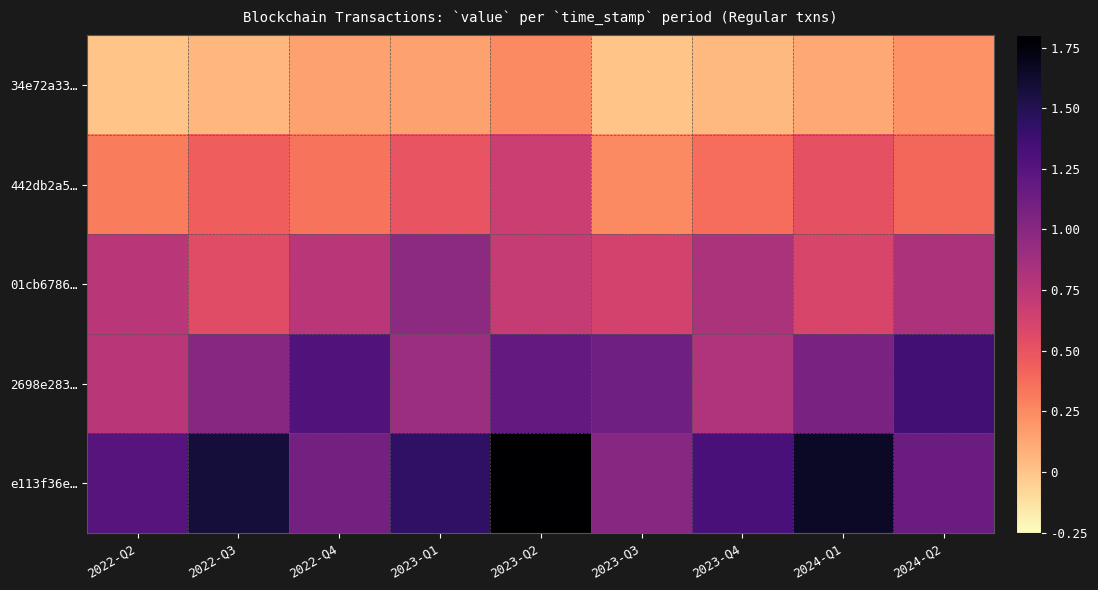

List the series in order of their peak value, lowest first.

34e72a33…, 442db2a5…, 01cb6786…, 2698e283…, e113f36e…